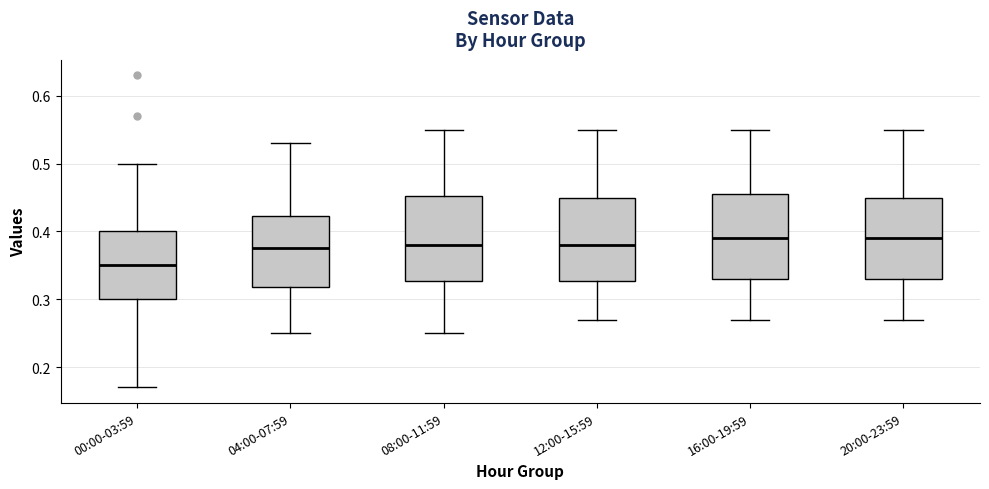

Reading left to right, read every box against the y-axis: the position of its median line, the range the box covers, and the ends of its whiskers. The values are not printed on the chart, so give them approximately, as read against the axis.

00:00-03:59: median 0.35, box 0.30 to 0.40, whiskers 0.17 to 0.50
04:00-07:59: median 0.38, box 0.32 to 0.42, whiskers 0.25 to 0.53
08:00-11:59: median 0.38, box 0.33 to 0.45, whiskers 0.25 to 0.55
12:00-15:59: median 0.38, box 0.33 to 0.45, whiskers 0.27 to 0.55
16:00-19:59: median 0.39, box 0.33 to 0.46, whiskers 0.27 to 0.55
20:00-23:59: median 0.39, box 0.33 to 0.45, whiskers 0.27 to 0.55